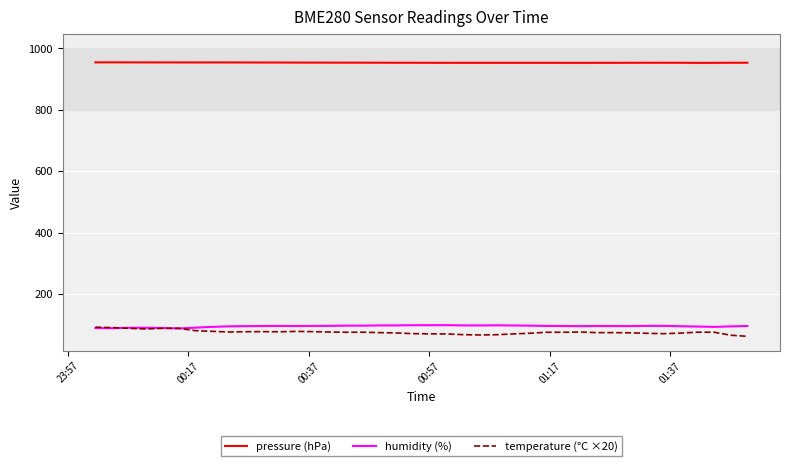

Which series has the largest total across all categories?

pressure (hPa)